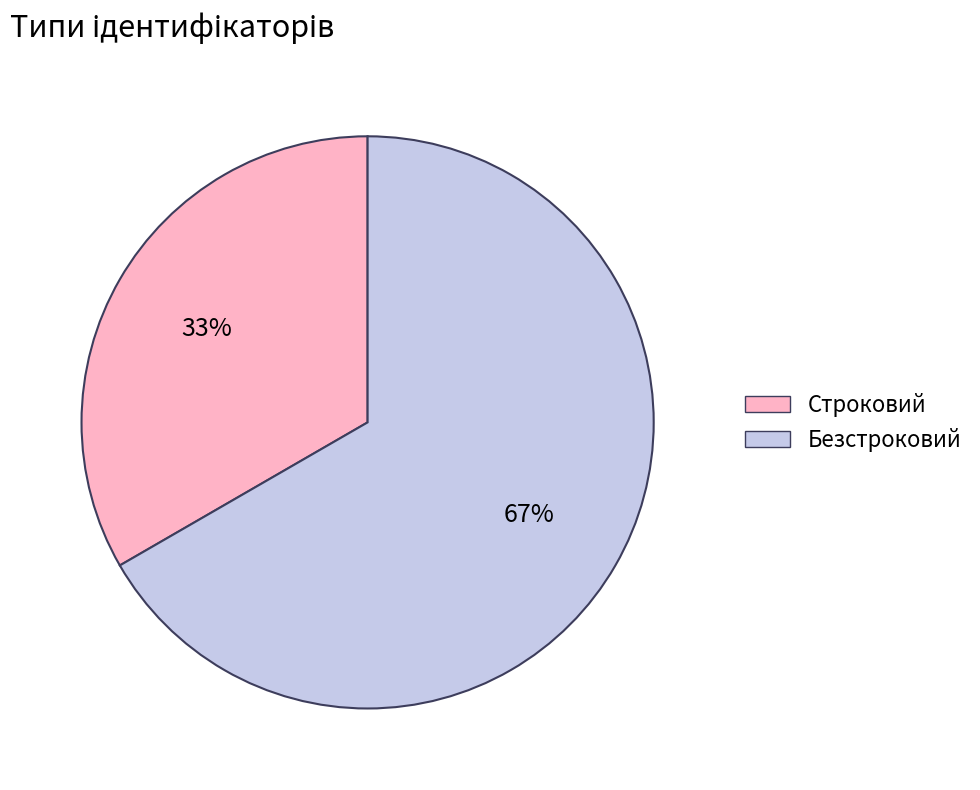

The Безстроковий slice represents 67% of the pie. True or false?

True